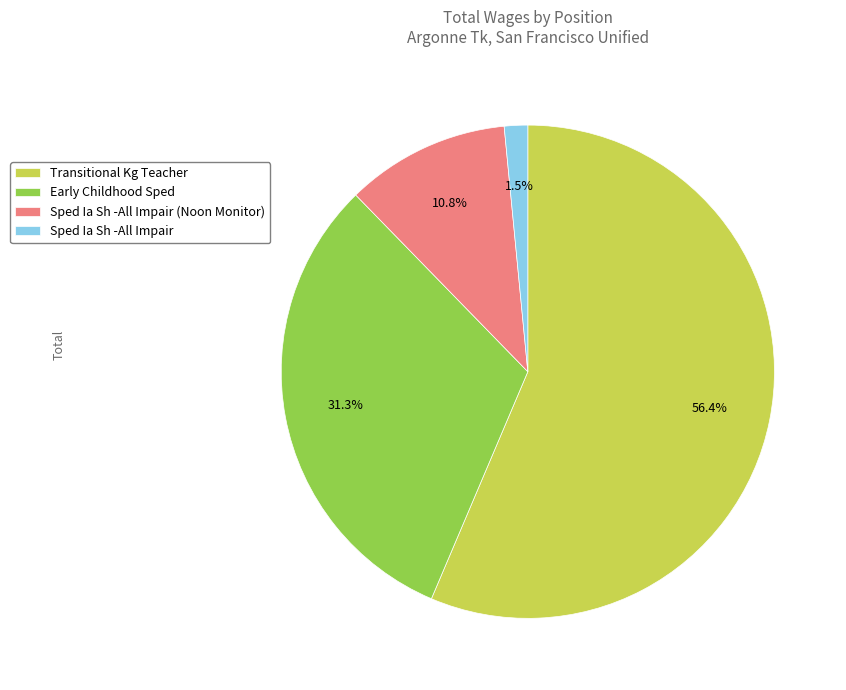

Is the sum of Early Childhood Sped and Sped Ia Sh -All Impair (Noon Monitor) greater than half?

No